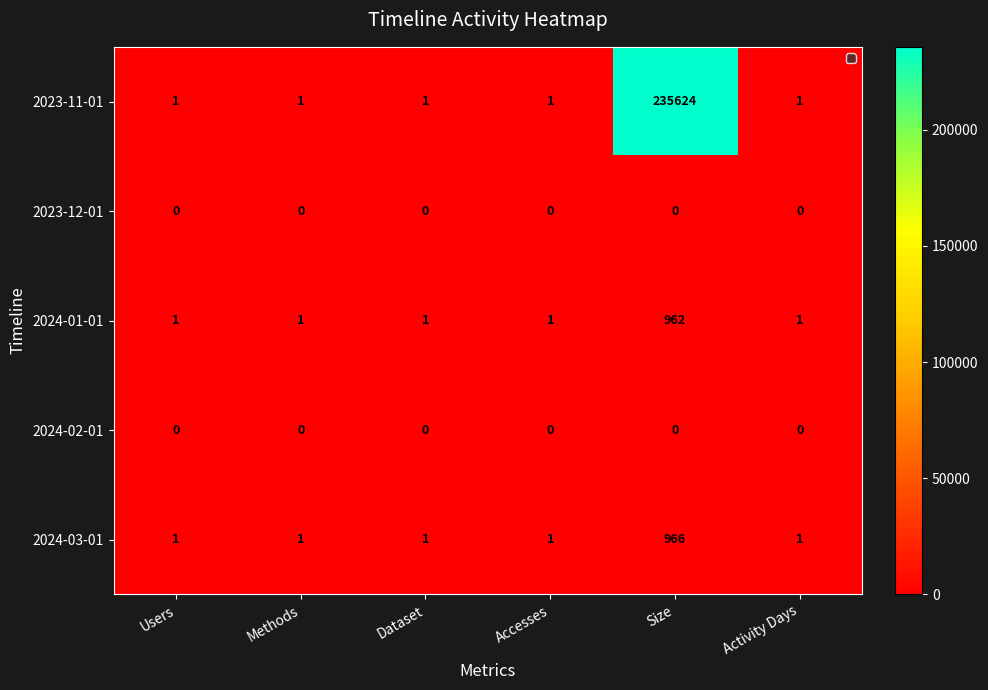

Which series has the widest spread of values?

2023-11-01